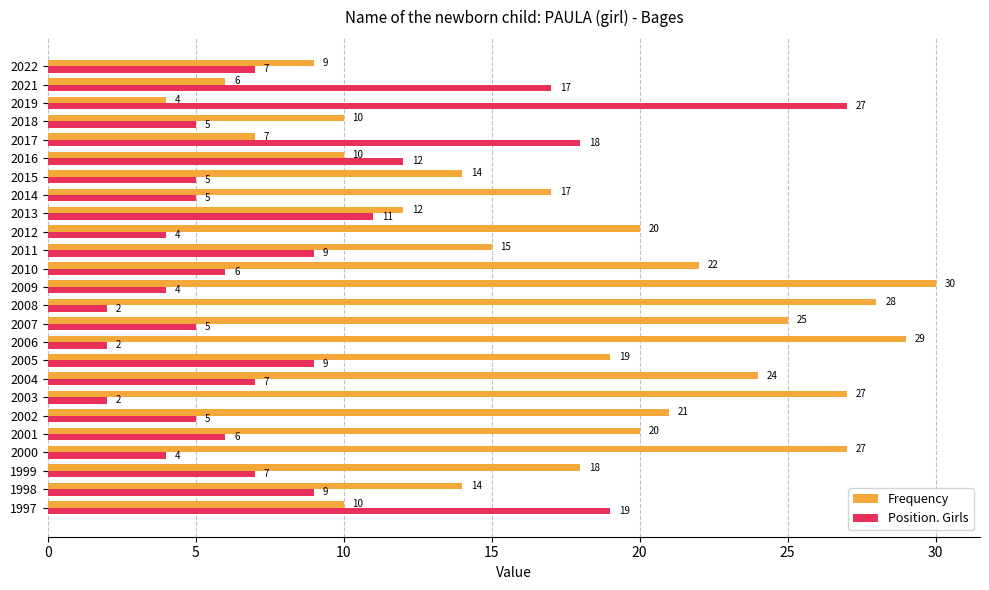

Which category has the lowest value in the Frequency series?

2019